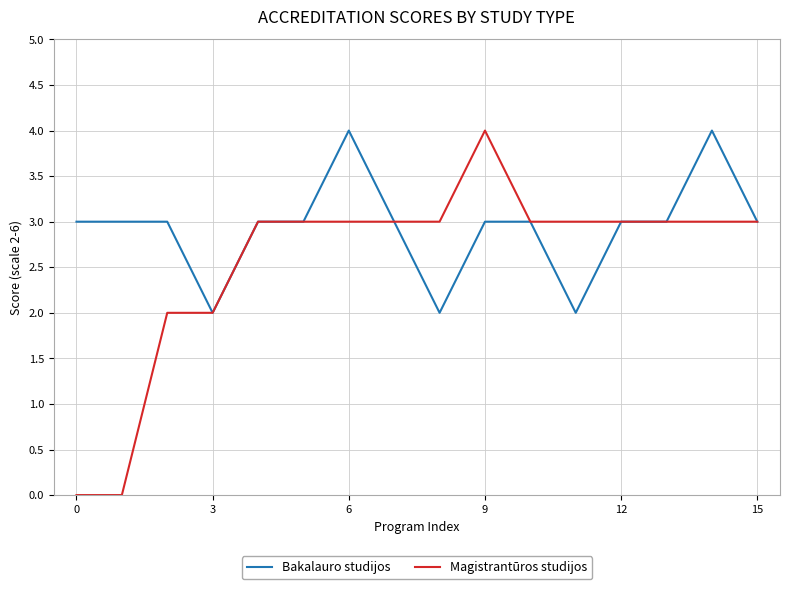

Rank the series by their average value, from lowest to highest.

Magistrantūros studijos, Bakalauro studijos